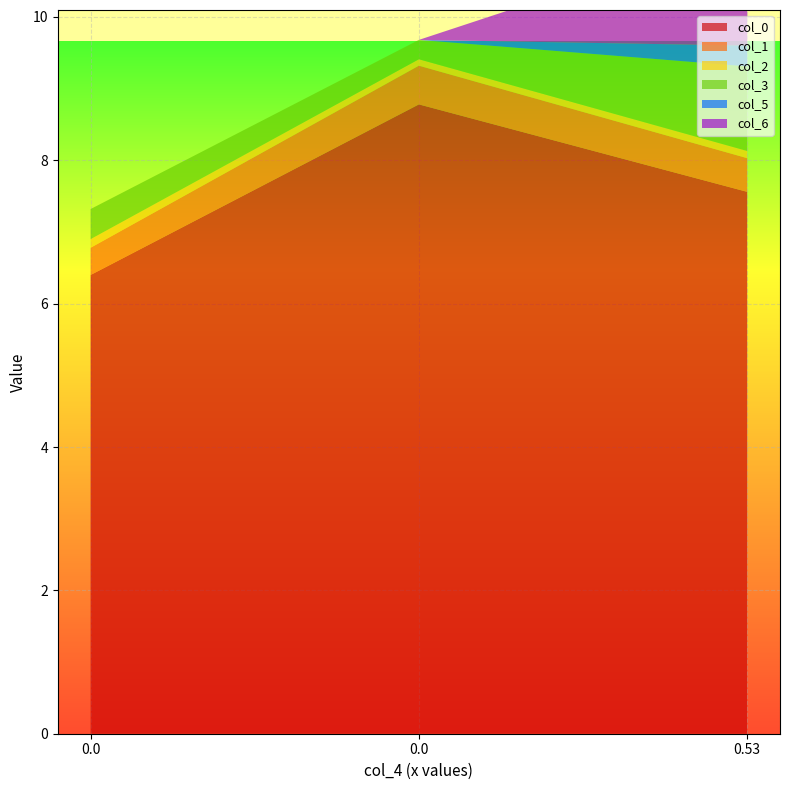

Reading left to right, list all the values displayed in this chart.

col_0: 6.4	8.8	7.6
col_1: 0.4	0.5	0.5
col_2: 0.1	0.1	0.1
col_3: 0.4	0.3	1.2
col_5: 0.0	0.0	0.3
col_6: 0.0	0.0	1.6